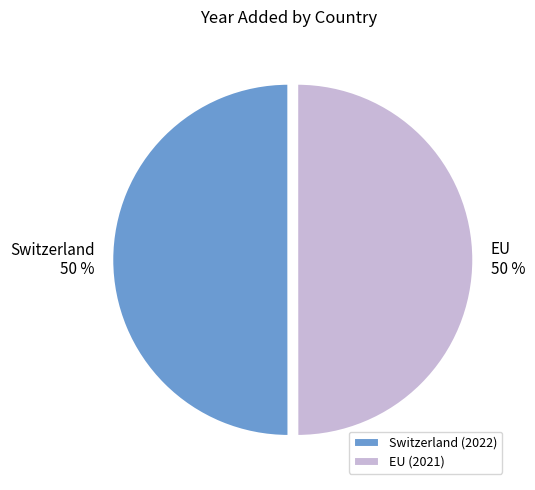

The EU slice represents 50% of the pie. True or false?

True